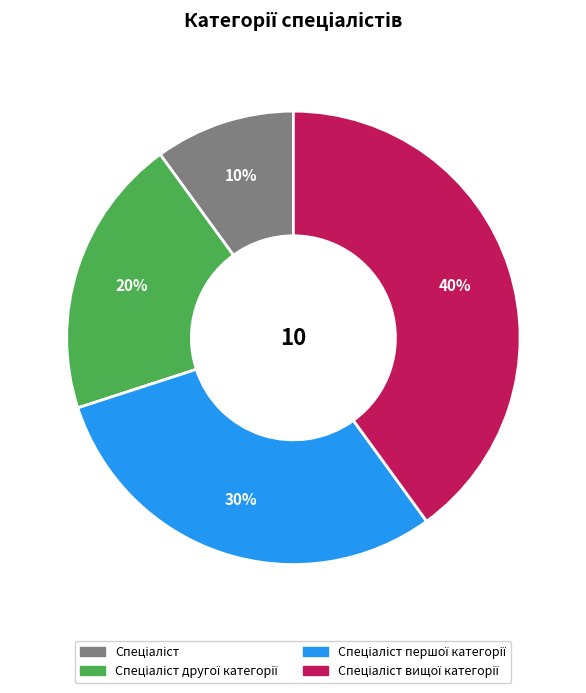

To the nearest percent, what is the difference between the largest and smallest slice percentages?

30%